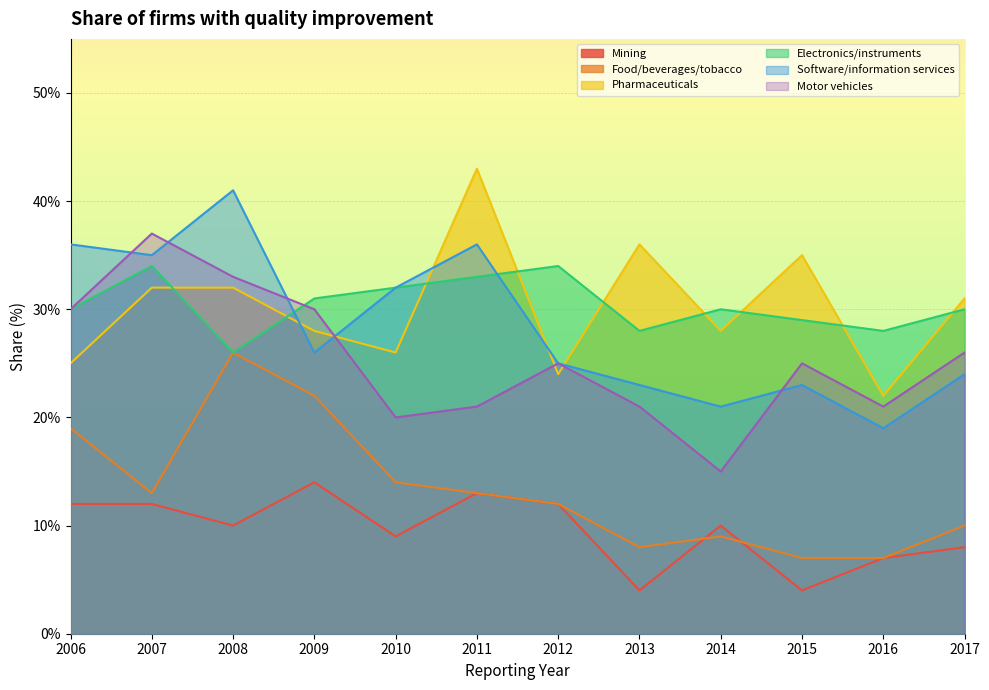

Which series has the largest total across all categories?

Electronics/instruments